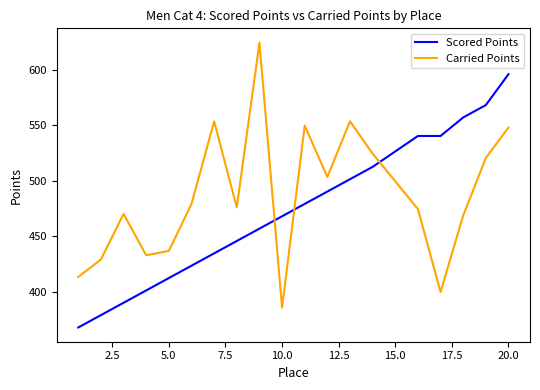

What is the difference between the maximum and minimum values in the Carried Points series?

238.3